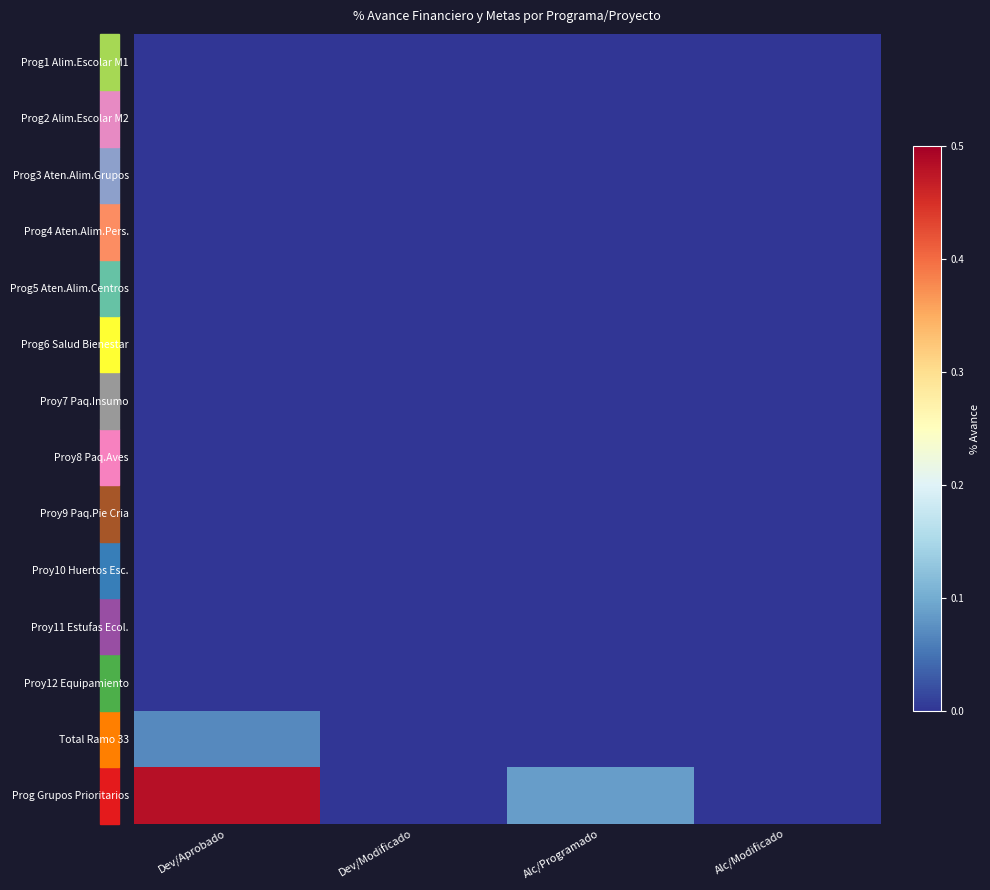

Which series has the largest total across all categories?

Prog Grupos Prioritarios